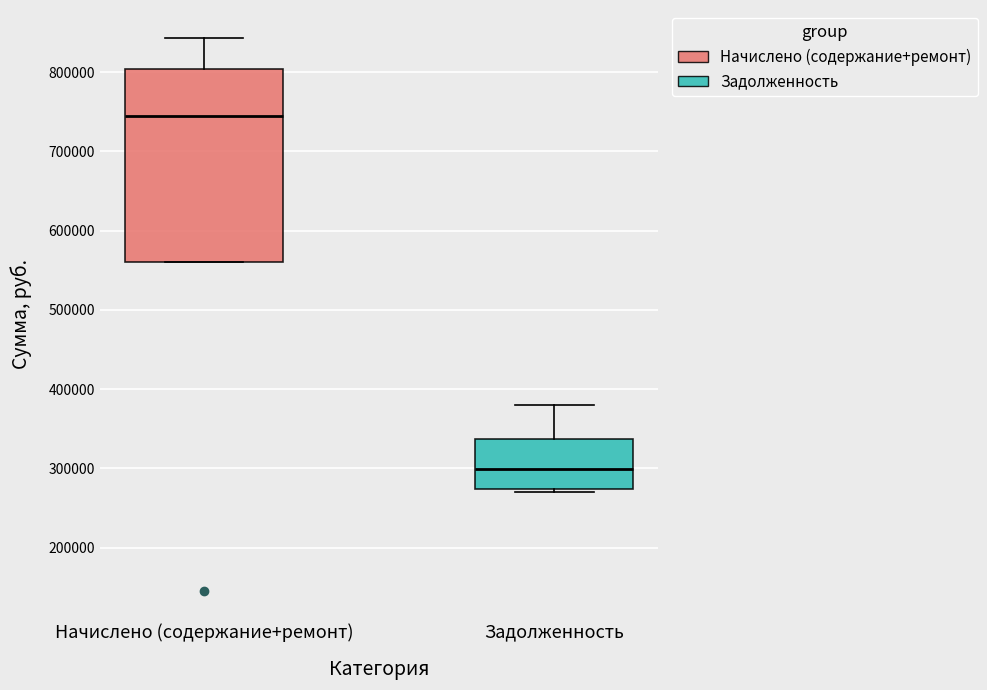

Reading left to right, transcribe this box plot: for each box, give where its median line is, the range the box spans, and where its two whiskers end, as read against the y-axis. The values are not printed on the chart, so give them approximately, as read against the axis.

Начислено (содержание+ремонт): median 740000, box 560000 to 800000, whiskers 560000 to 840000
Задолженность: median 300000, box 270000 to 340000, whiskers 270000 (just below the box's lower edge) to 380000